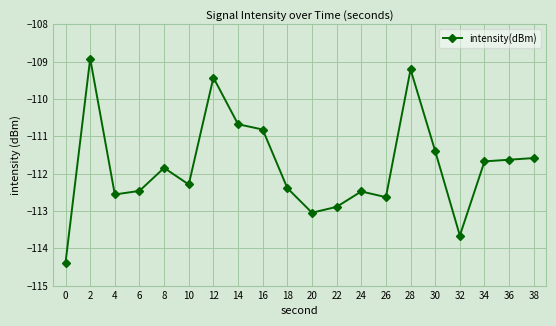

The chart shows a value of -112.6 at 4. True or false?

True